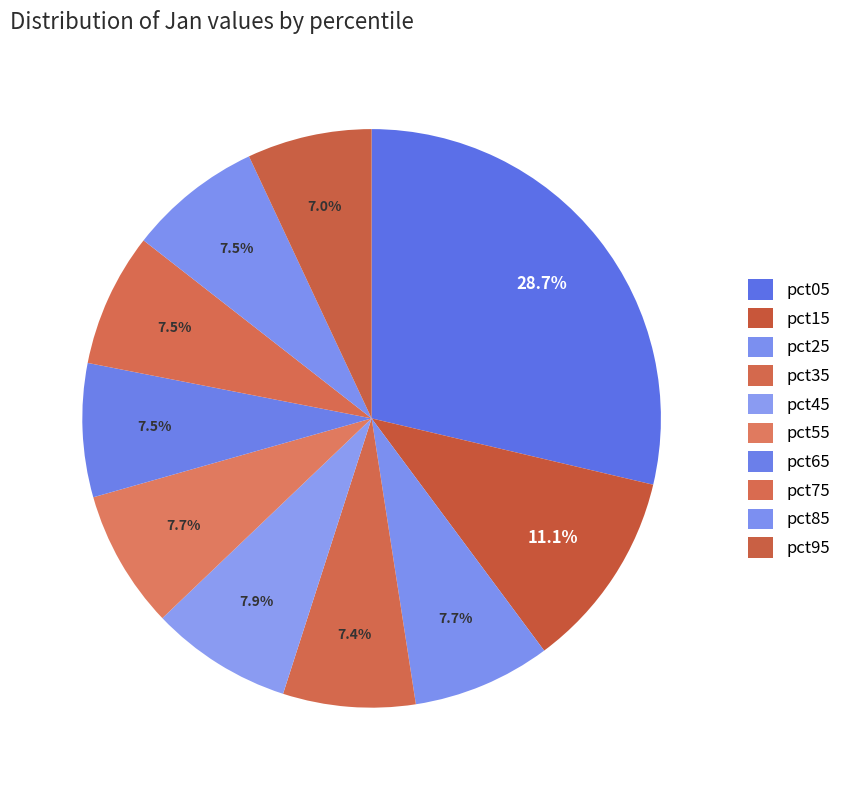

To the nearest percent, what portion does pct05 represent?

29%